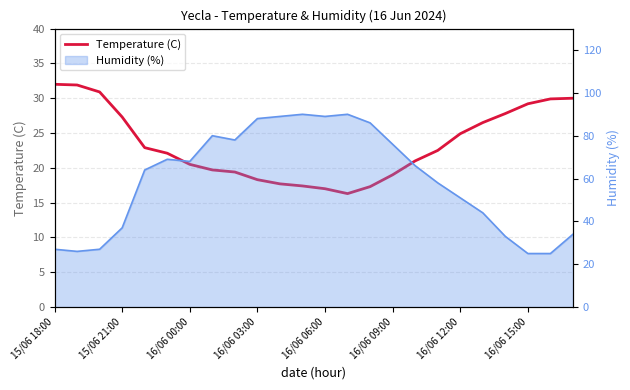

True or false: the data shows 17.4 at 11.

True